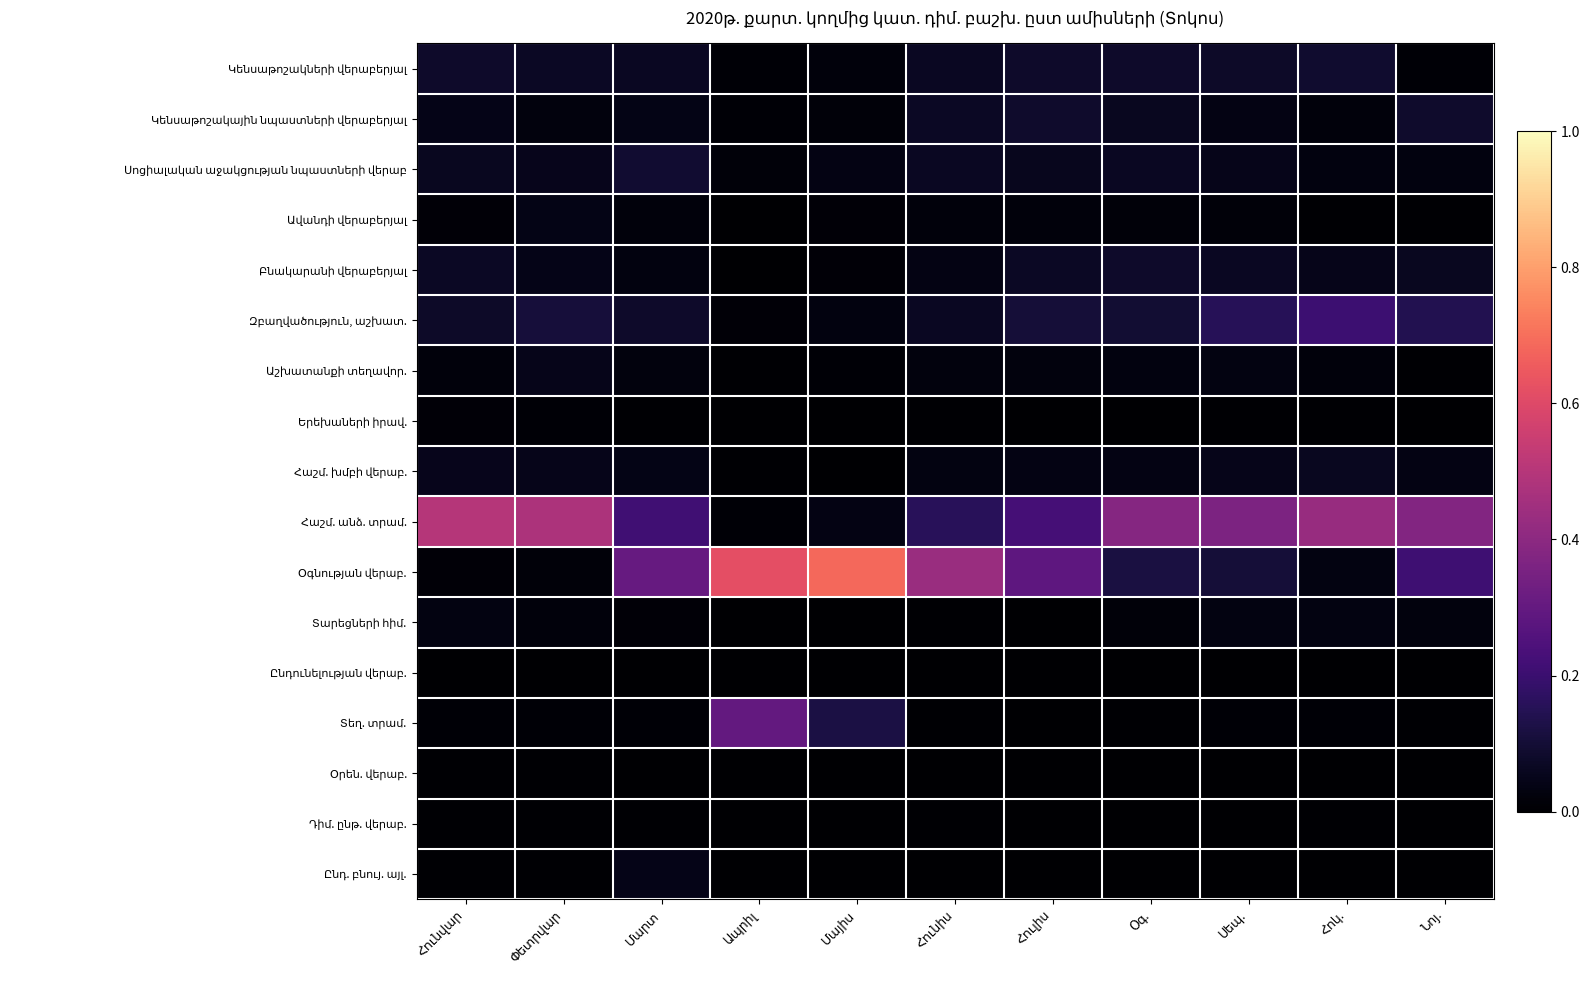

What is the total value across all series at Նոյ.?

1.0